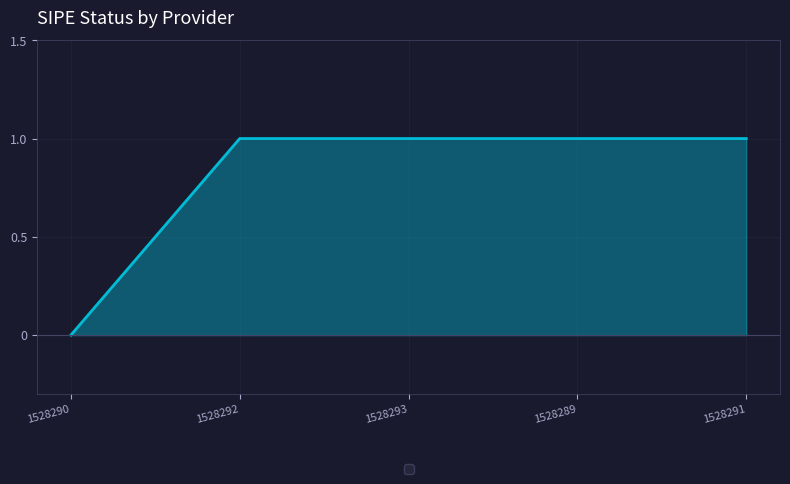

What position from the left is 1528293?

3